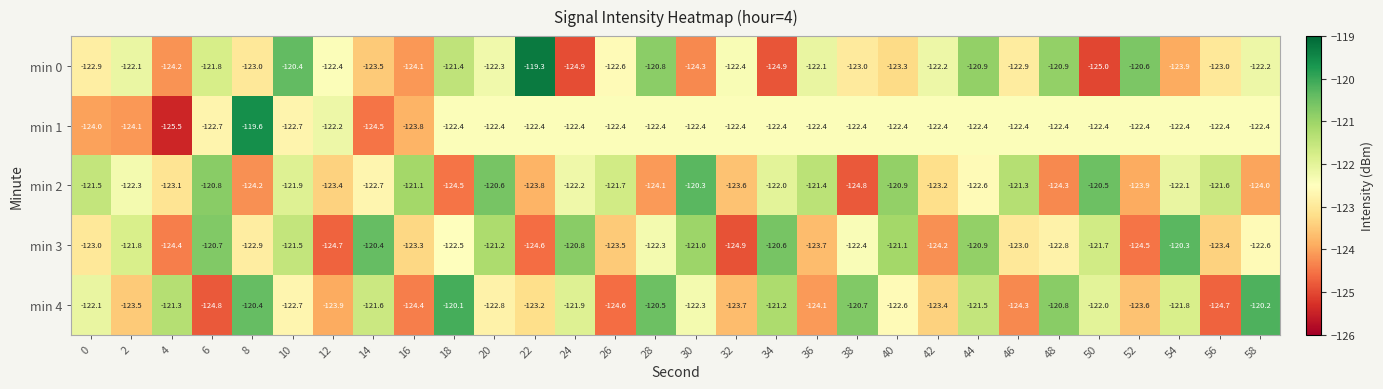

Which series has the largest range (max minus min)?

min 1